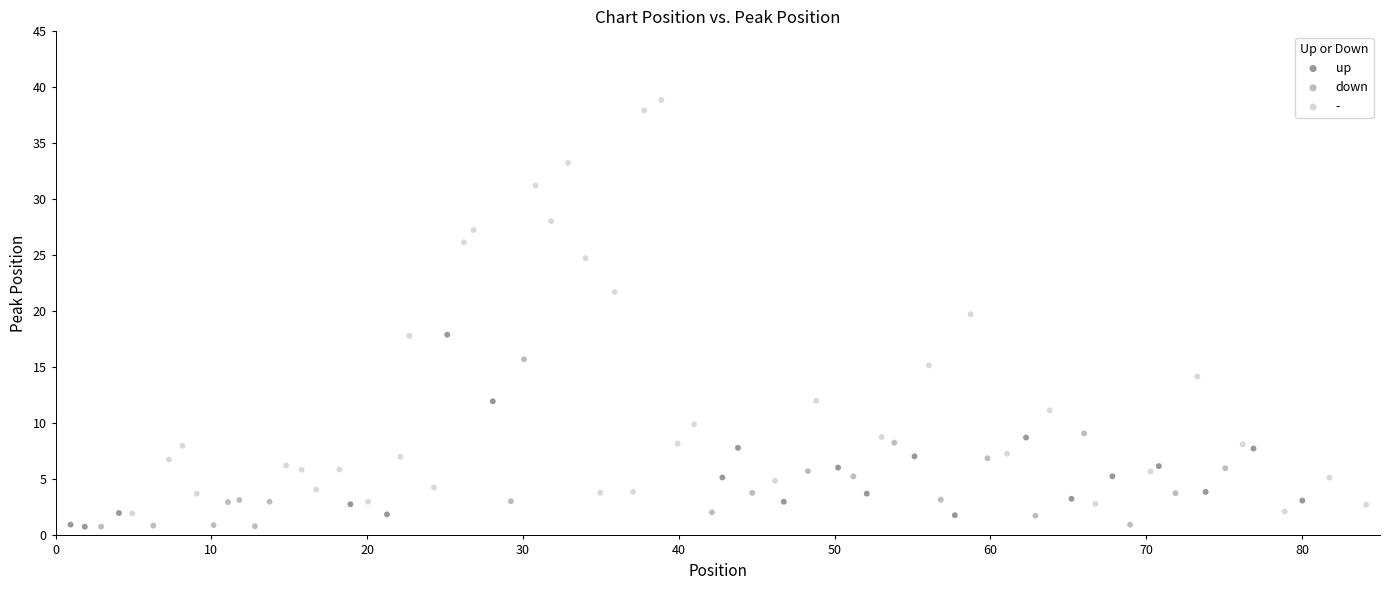

Which series has the largest Y range (max minus min)?

-